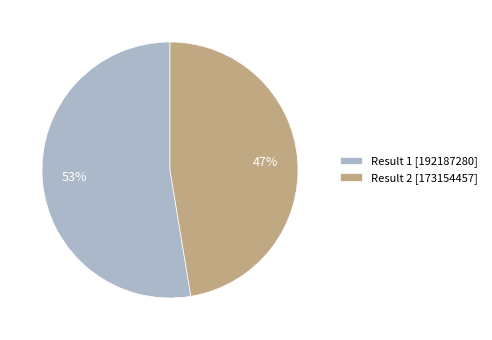

Which category has the biggest portion of the pie?

Result 1